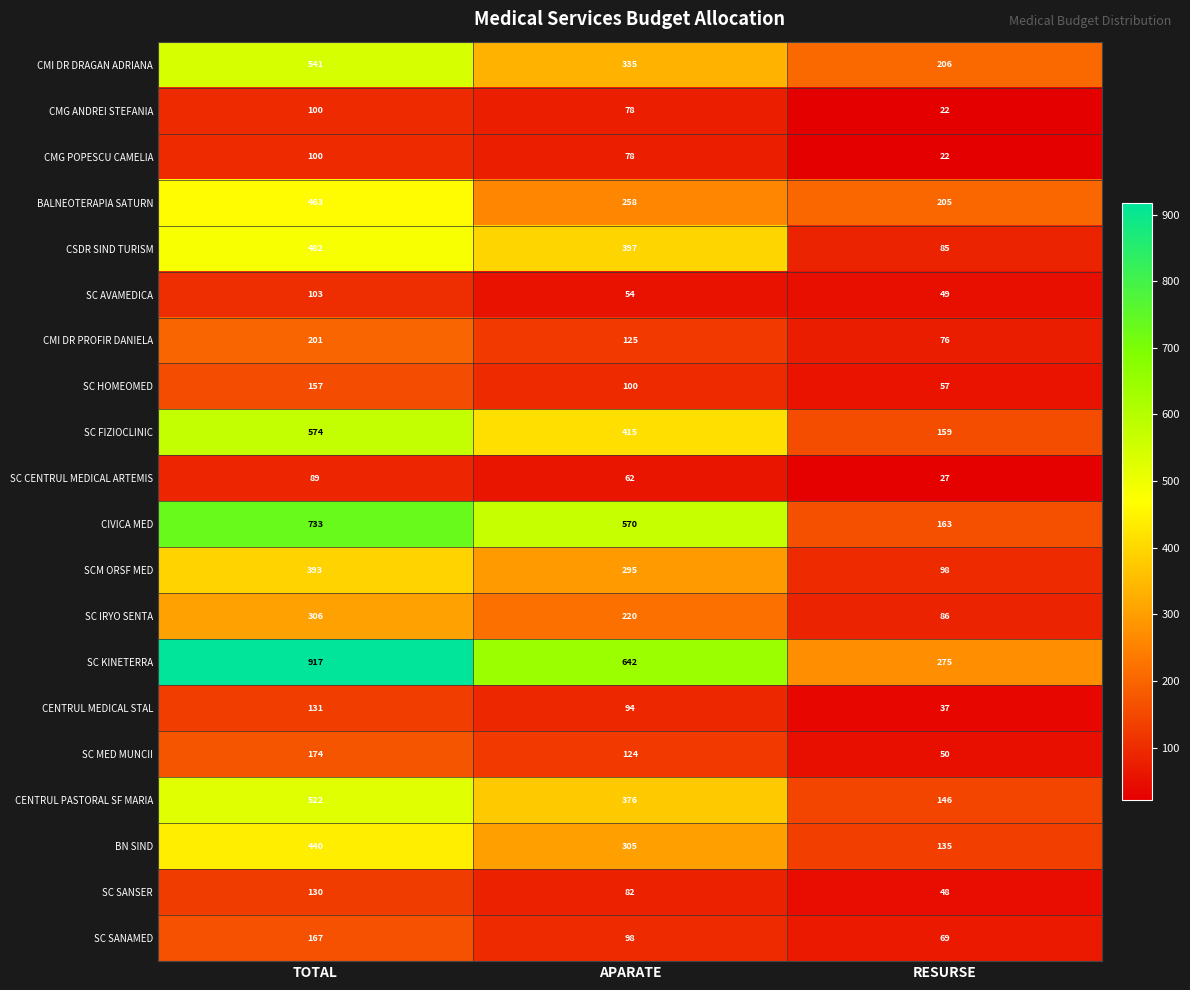

What is the total value across all series at RESURSE?

2015